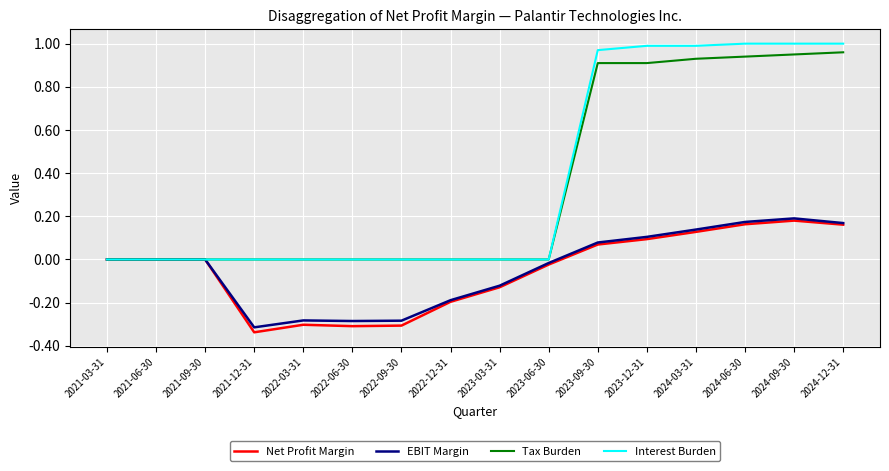

Is the value of Tax Burden at 2022-12-31 greater than the value of Interest Burden at 2023-09-30?

No